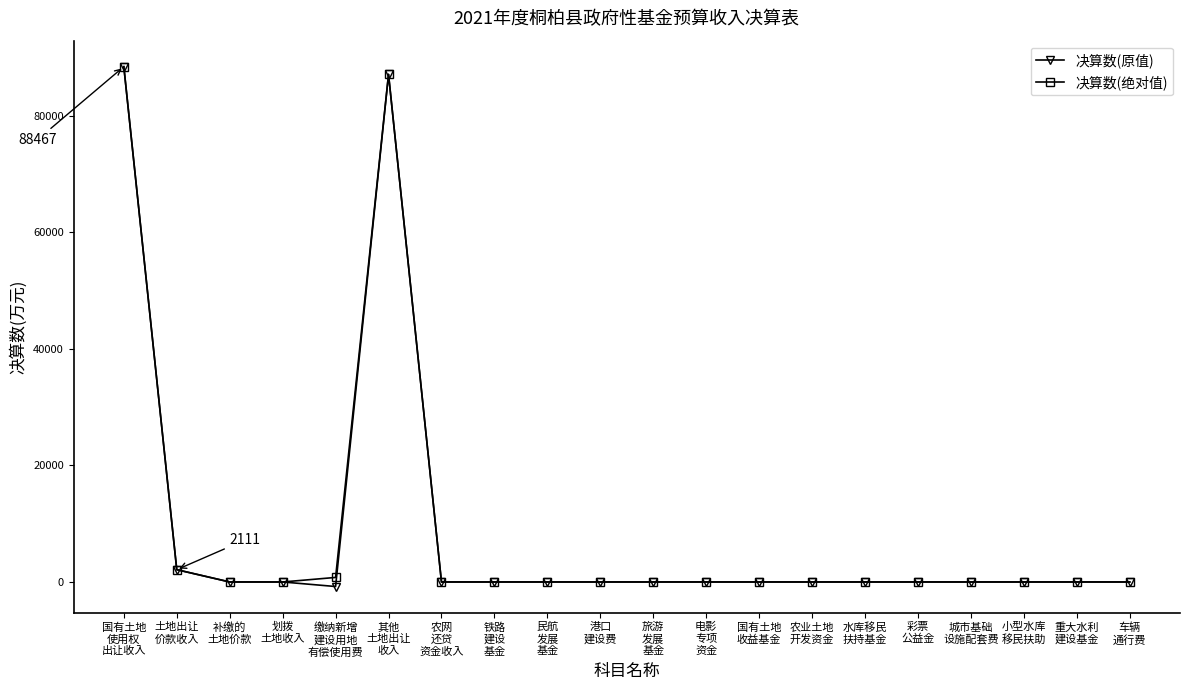

What is the maximum value shown in the chart?

88467